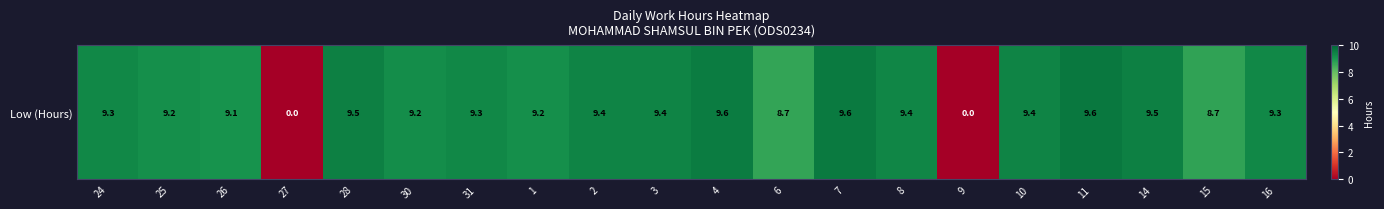

Reading left to right, list all the values displayed in this chart.

24=9.3	25=9.2	26=9.1	27=0.0	28=9.5	30=9.2	31=9.3	1=9.2	2=9.4	3=9.4	4=9.6	6=8.7	7=9.6	8=9.4	9=0.0	10=9.4	11=9.6	14=9.5	15=8.7	16=9.3